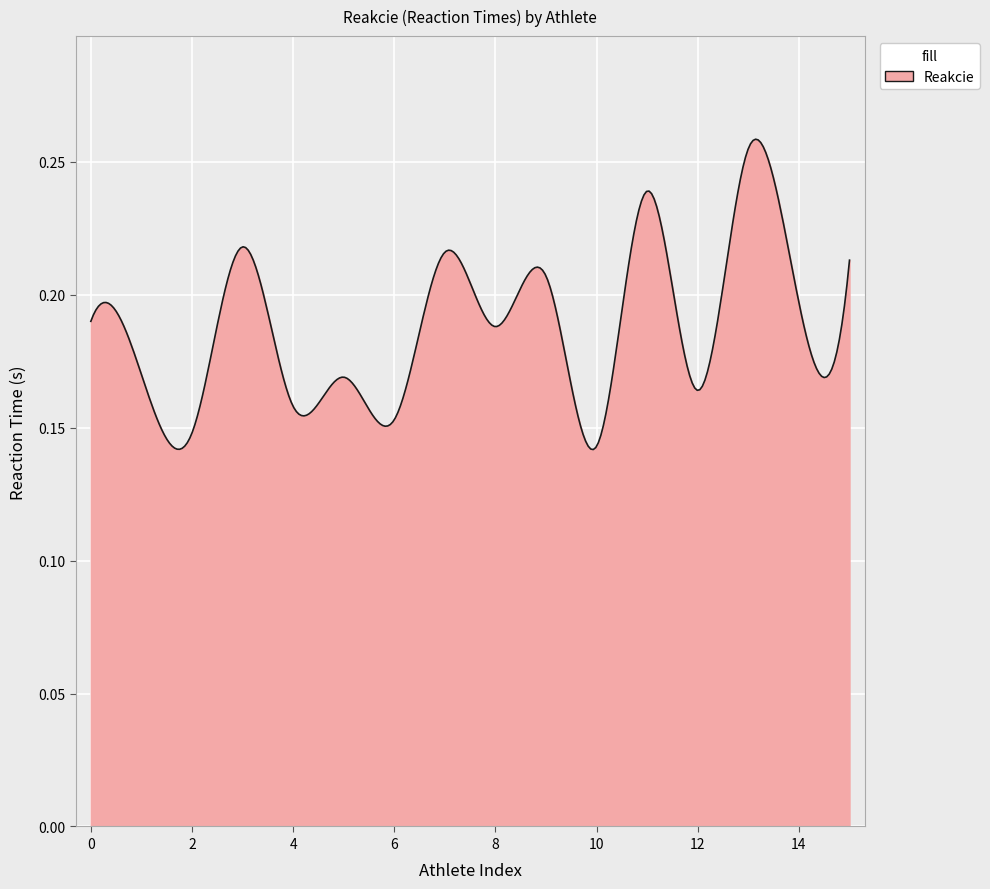

What is the sum of all values?

56.3